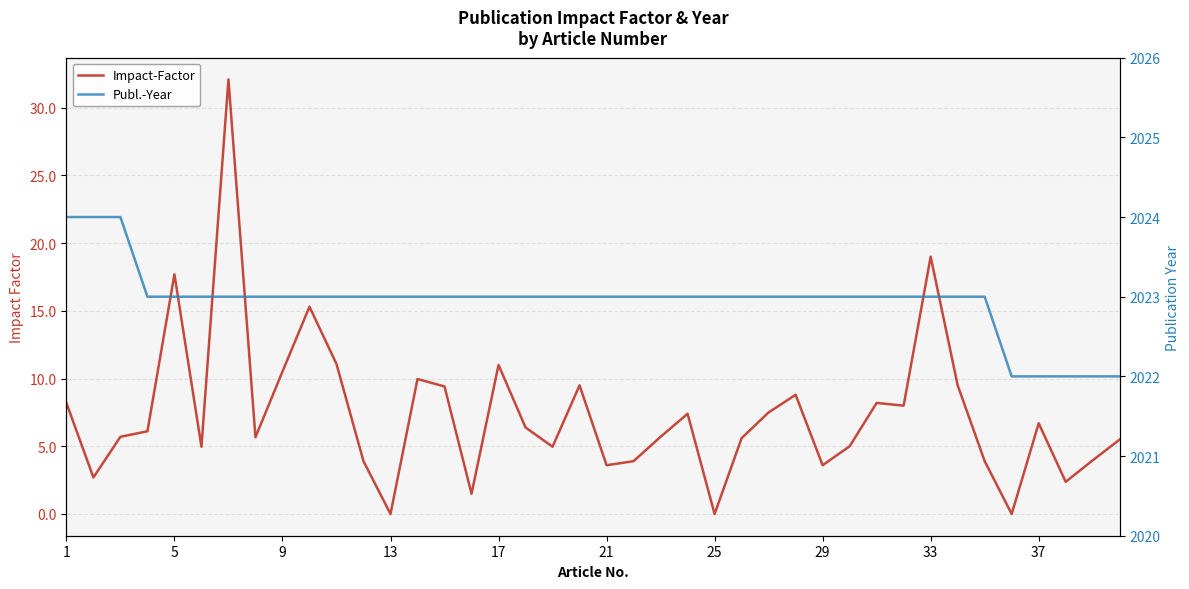

Is the value of Impact-Factor at 17 greater than the value of Publ.-Year at 17?

No